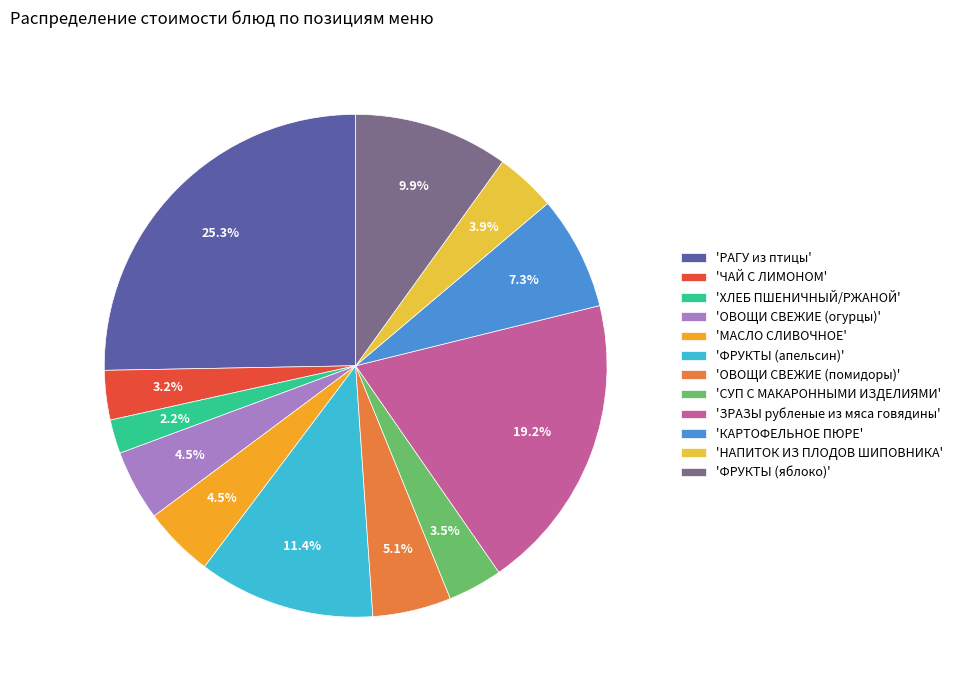

Is there any slice that represents more than half of the pie?

No